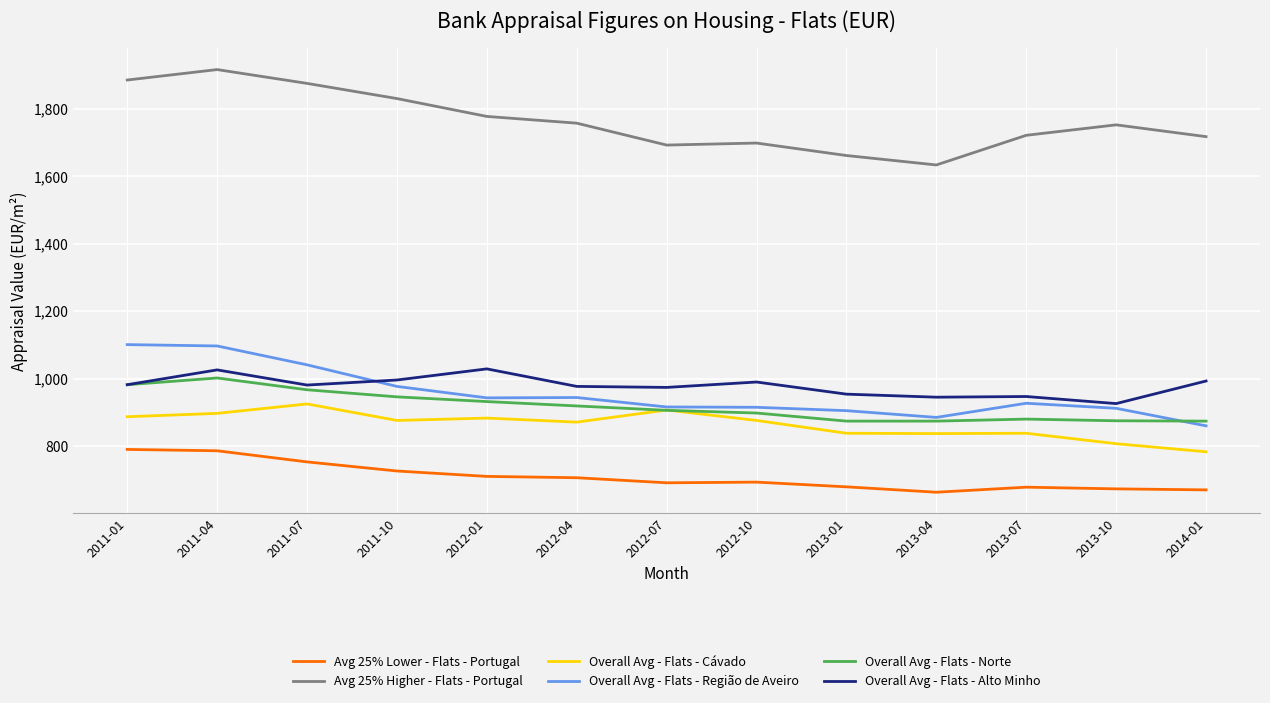

The Overall Avg - Flats - Alto Minho series shows 977 at 2012-04. True or false?

True